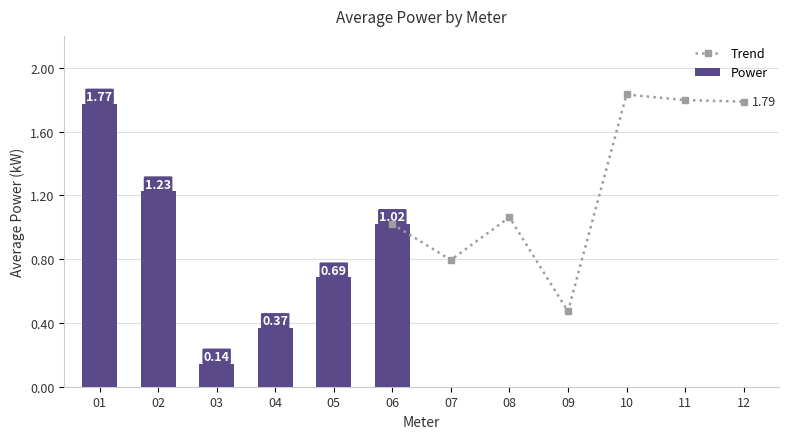

How many values in the Power series are below 1?

3